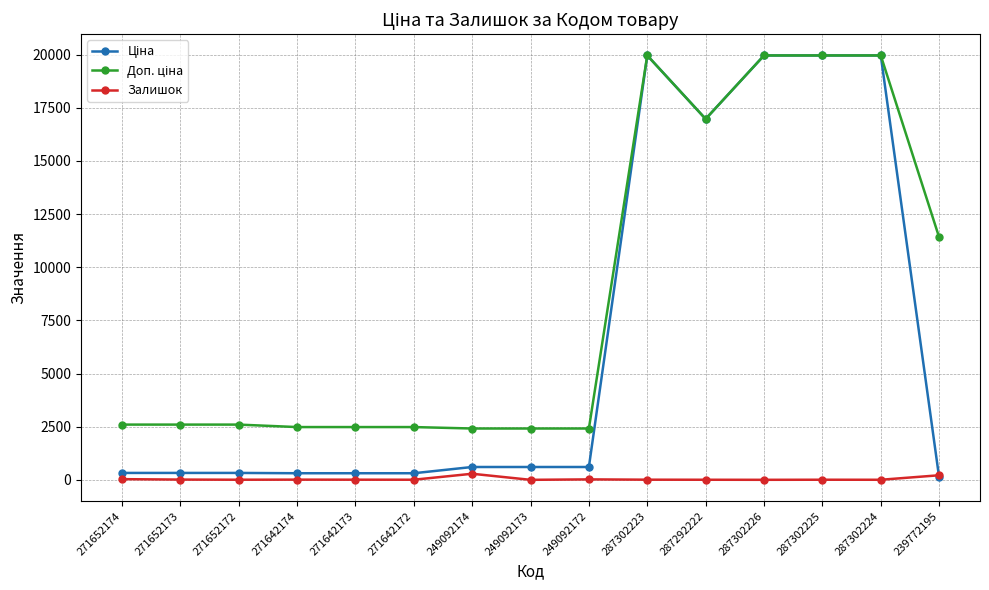

What is the label of the 2nd point from the left?

271652173